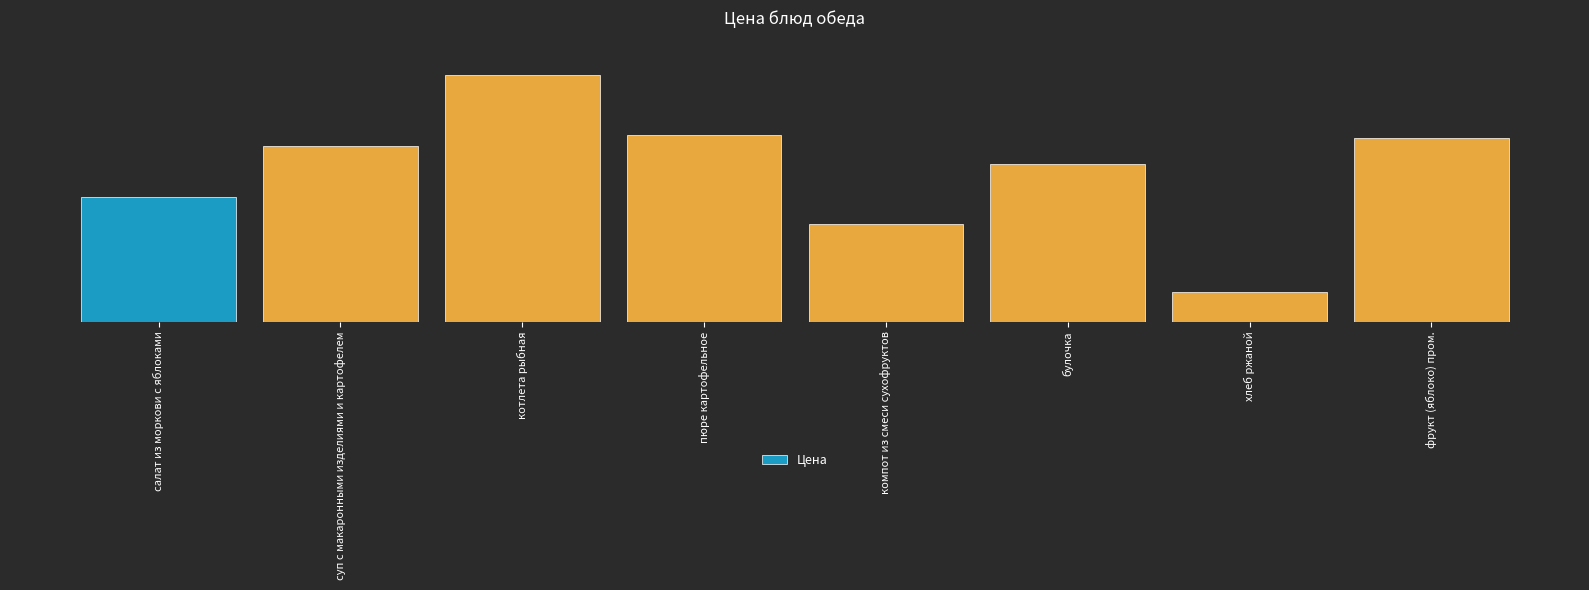

What is the average value?

12.5